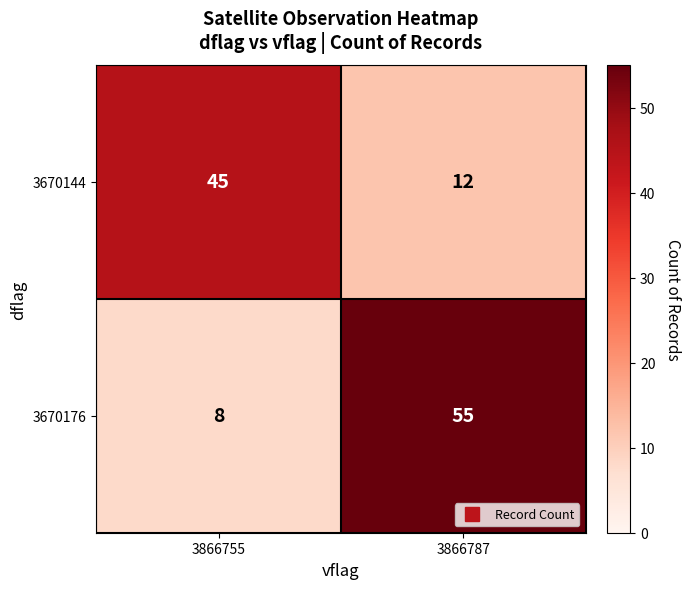

Rank the series by their maximum value, from lowest to highest.

3670144, 3670176